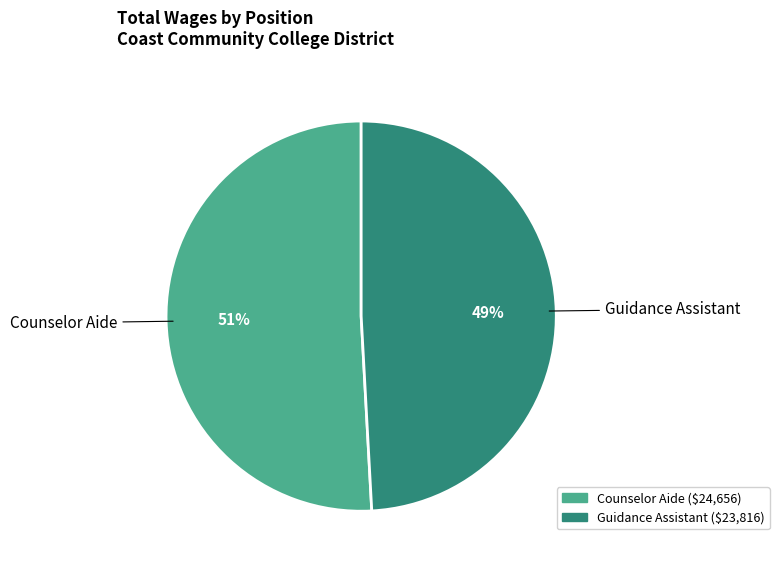

How many slices are in this pie chart?

2